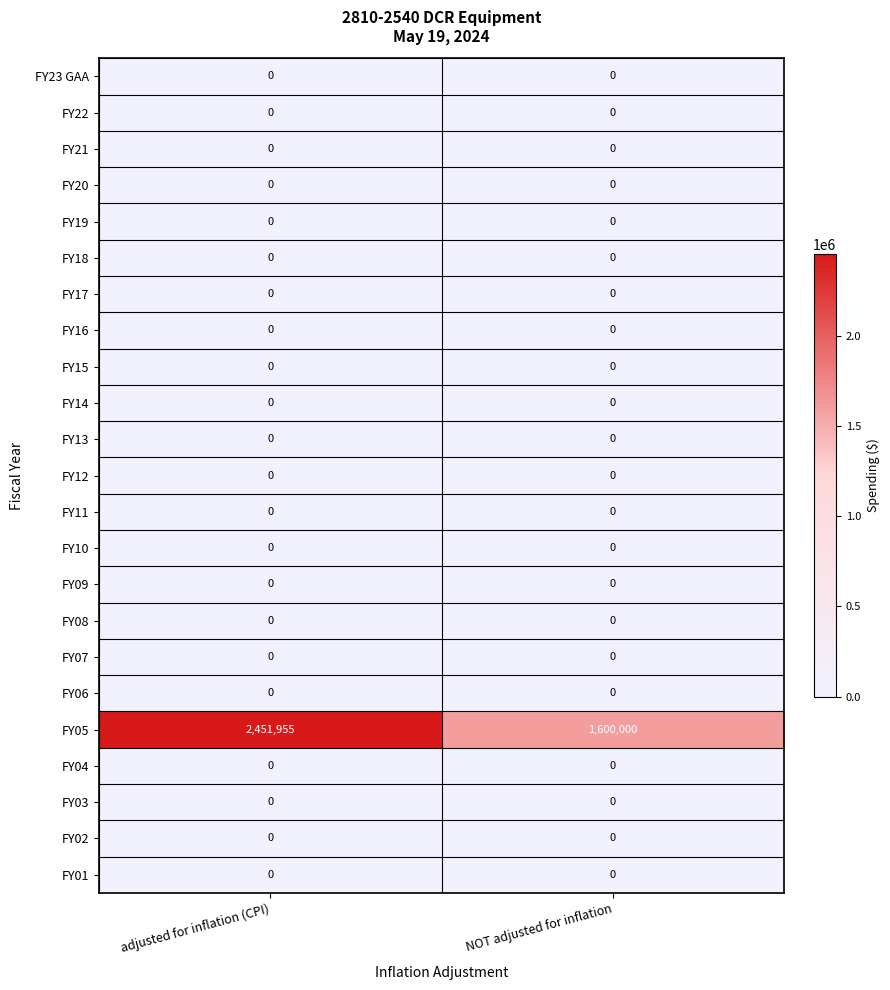

Which series has the largest total across all categories?

FY05